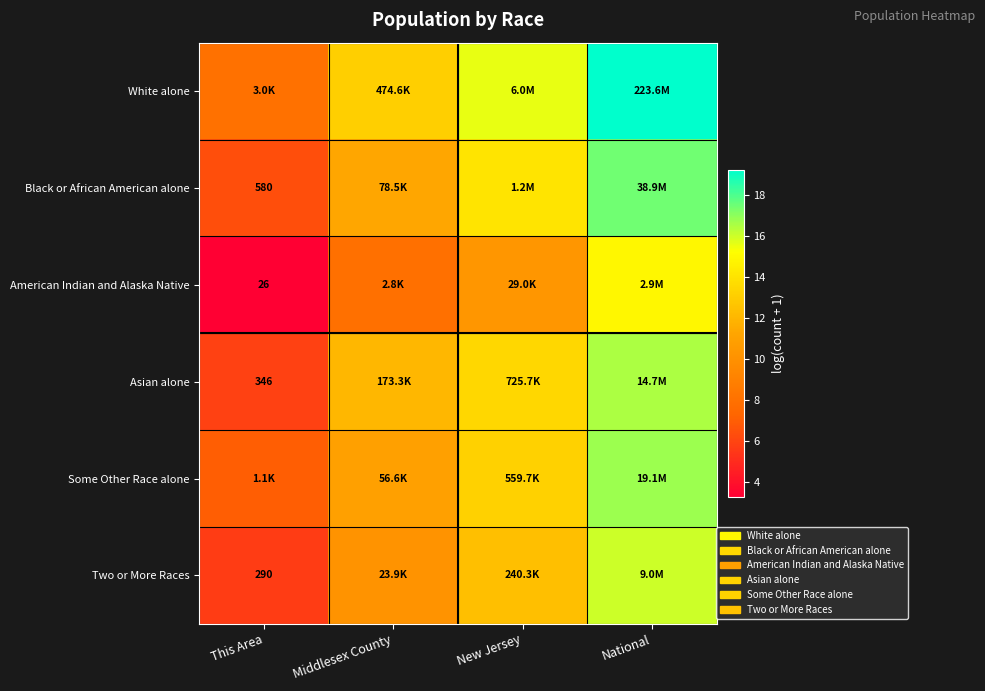

What is the spread (max minus min) of values at Middlesex County?

5.1